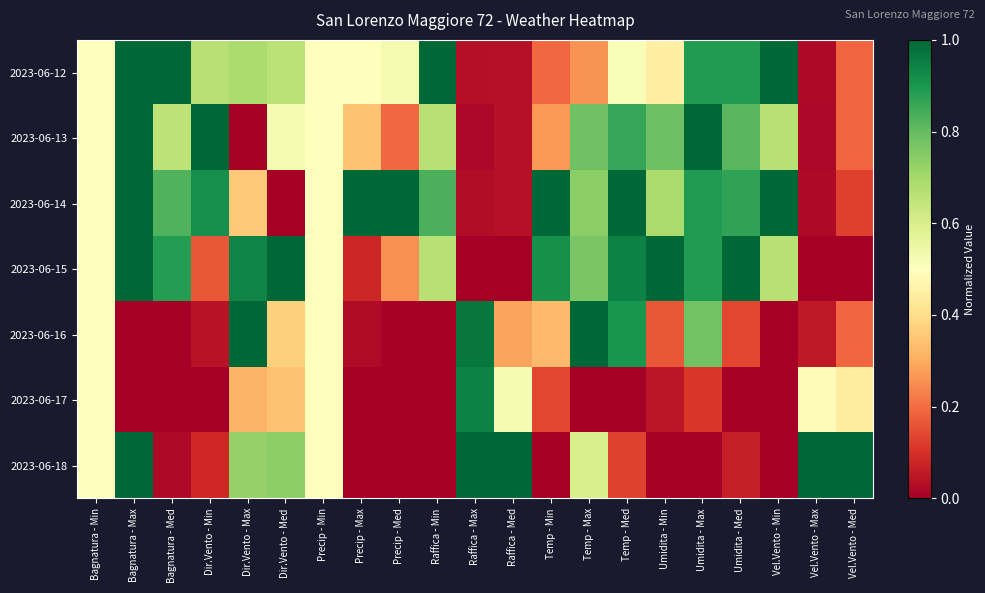

At which category is the sum across all series the highest?

Bagnatura - Max